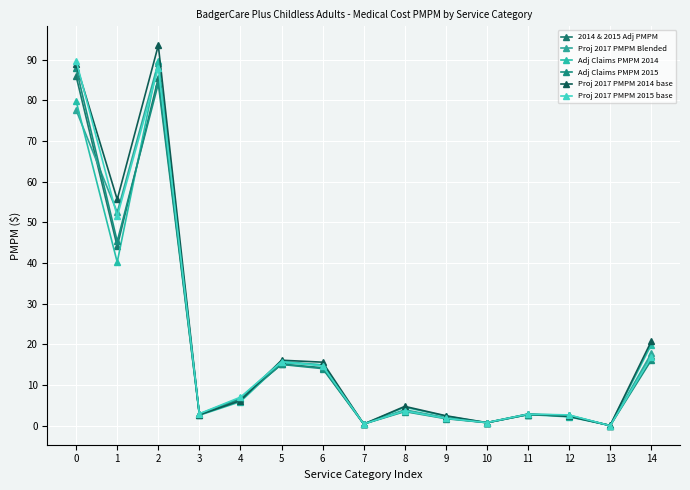

Which category has the lowest value across all series?

13